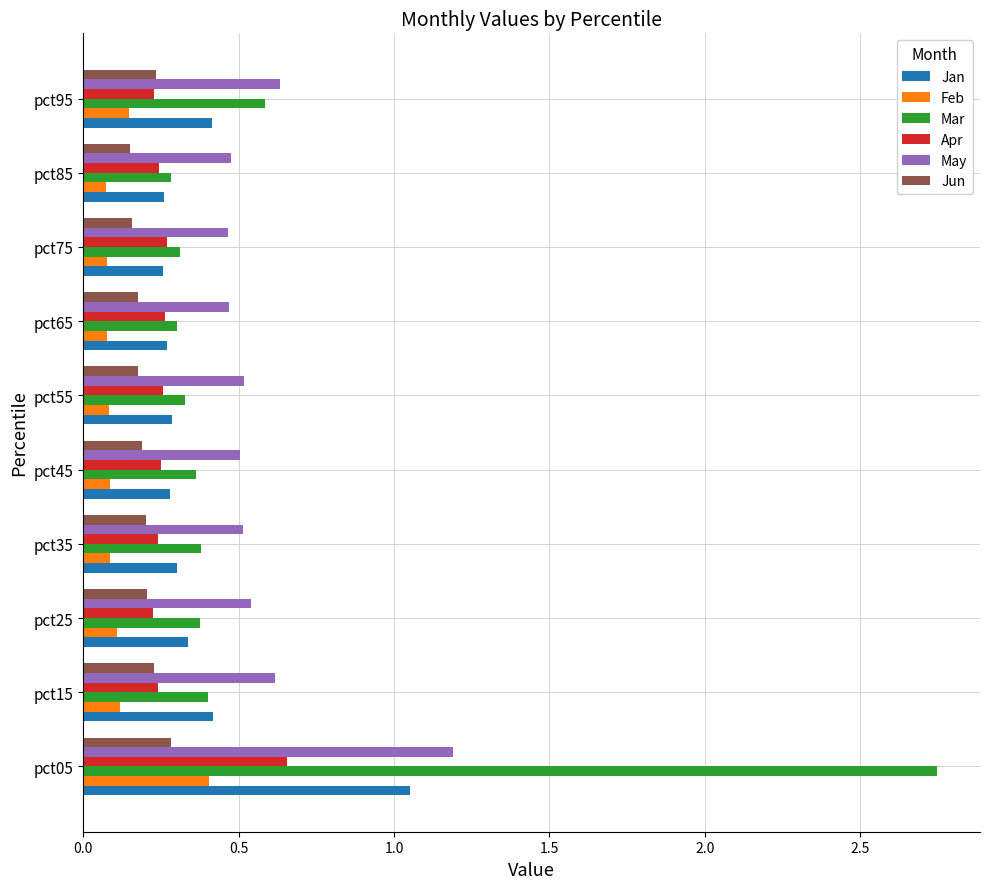

Which category has the highest value in the Jan series?

pct05